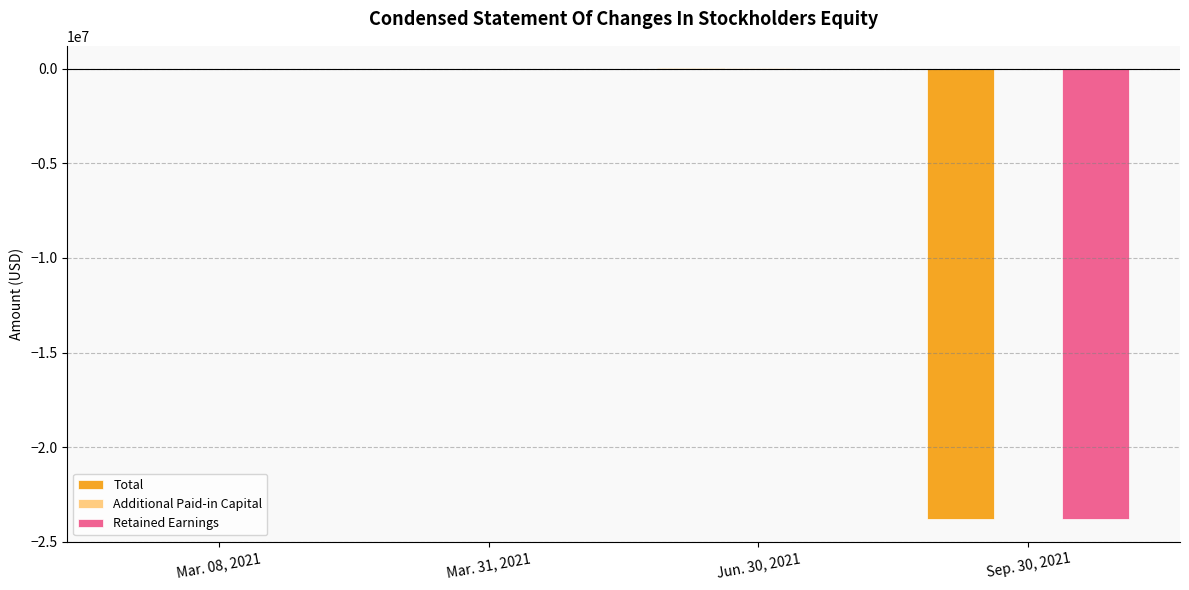

What is the sum of the Total values at Sep. 30, 2021 and Mar. 31, 2021?

-23808549